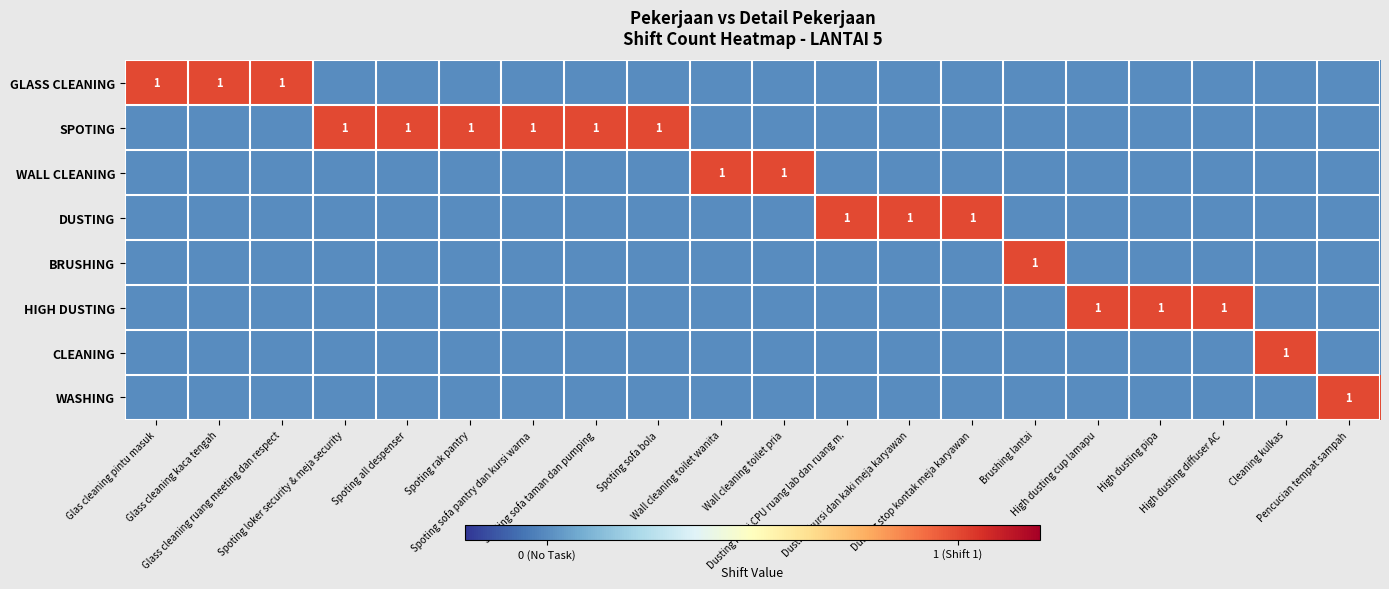

At which category is the sum across all series the highest?

Glas cleaning pintu masuk